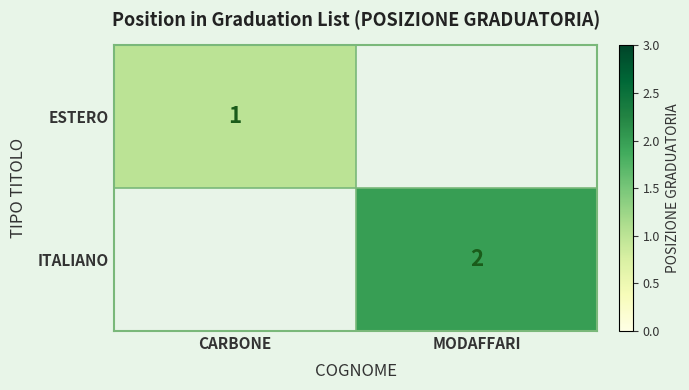

Is the value of ITALIANO at MODAFFARI greater than the value of ESTERO at CARBONE?

Yes